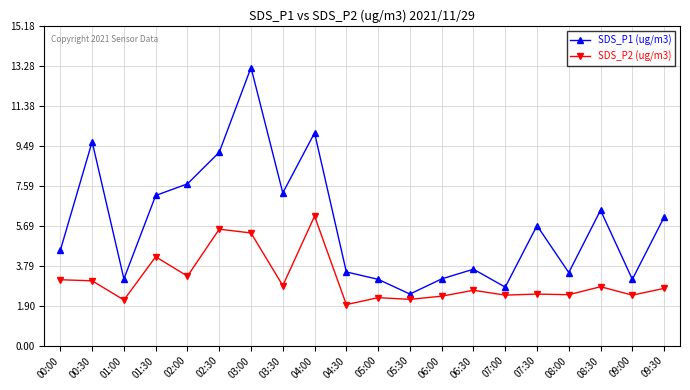

True or false: SDS_P1 (ug/m3) has a value of 6.4 at 08:30.

True